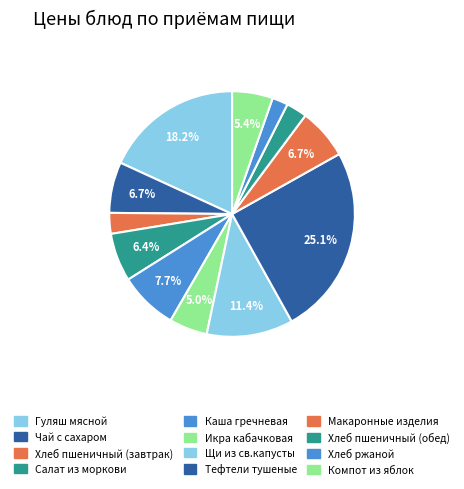

Between Компот из яблок and Хлеб ржаной, which is larger?

Компот из яблок